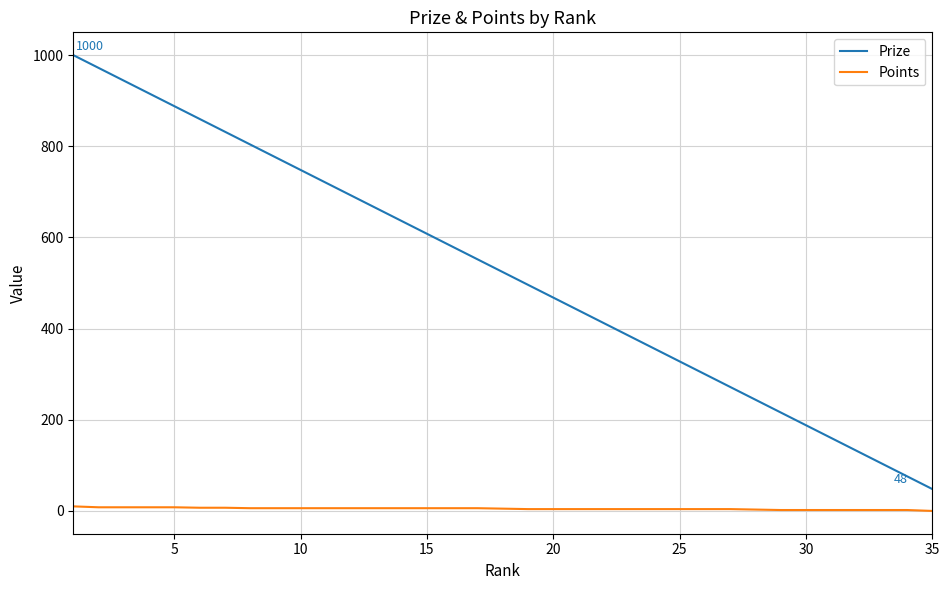

What are all the series names shown in the legend?

Prize, Points